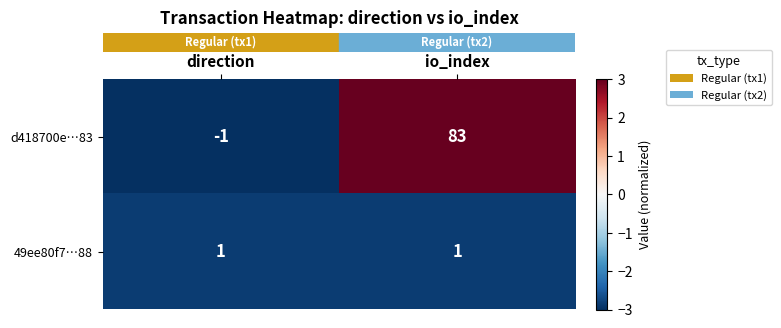

At which category is the sum across all series the highest?

io_index